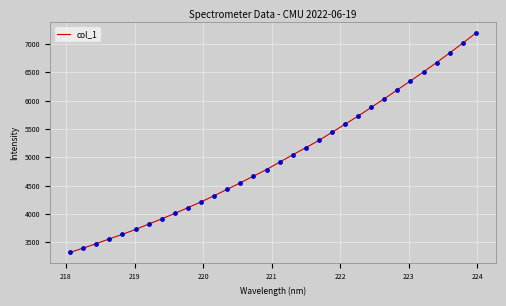

What is the difference between the maximum and minimum values?

3870.7